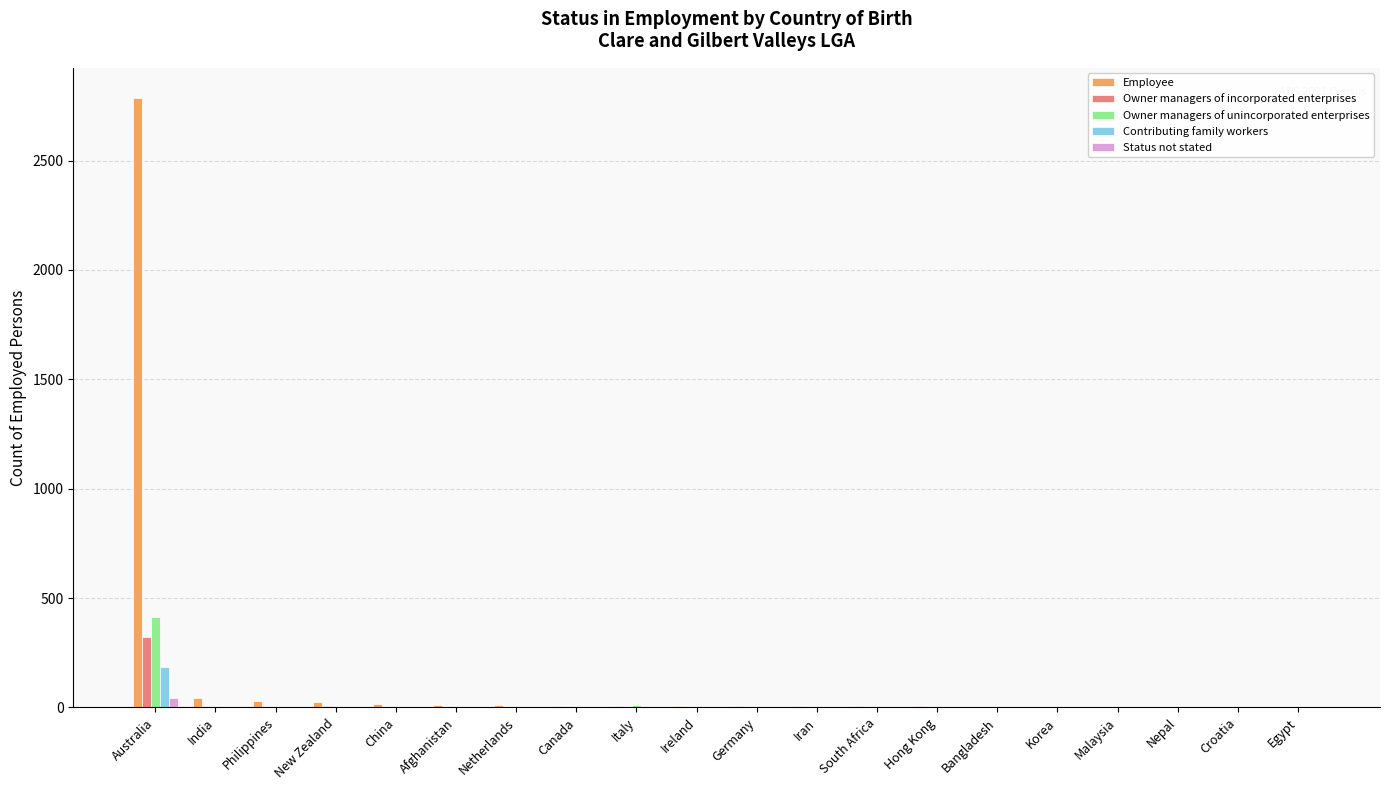

True or false: Contributing family workers has a value of 0 at Hong Kong.

True